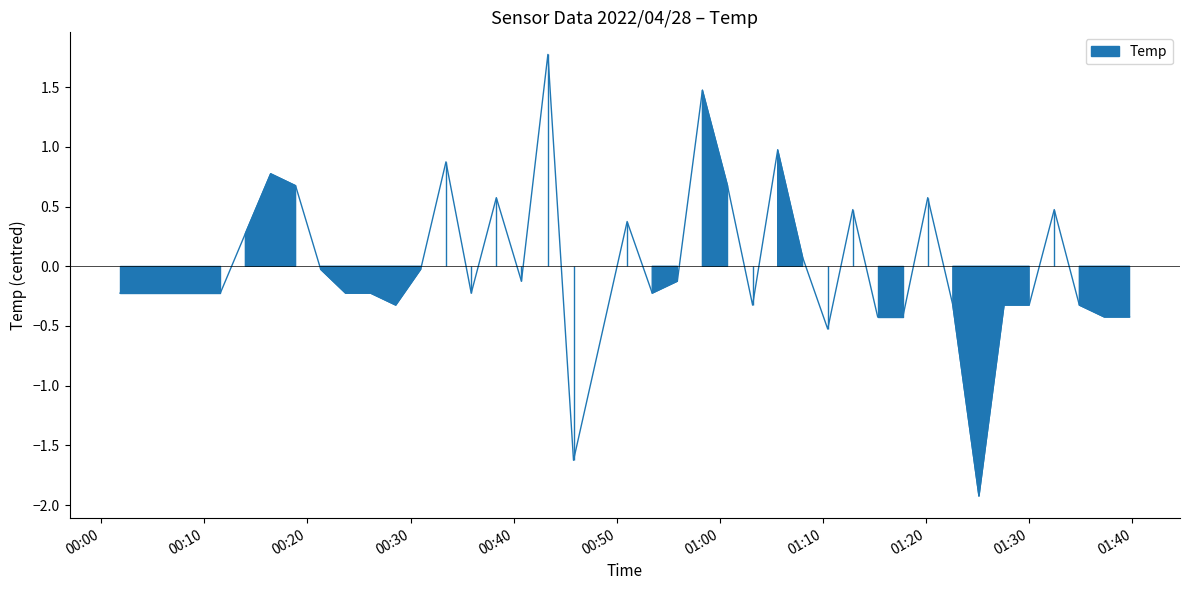

What is the value of the 32nd point from the left?

0.6